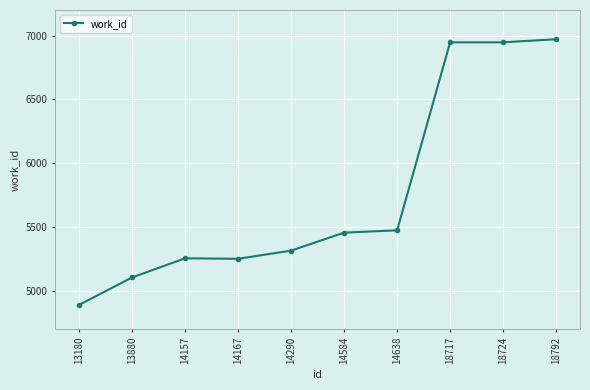

True or false: the data shows 7322 at 14167.

False